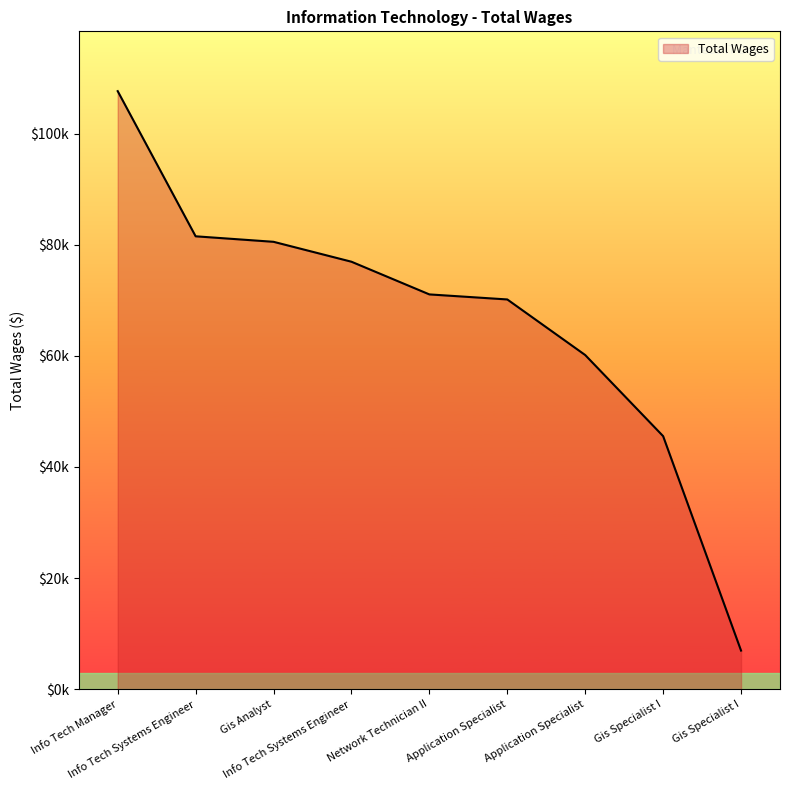

Does the chart display data point markers on the line(s)?

No